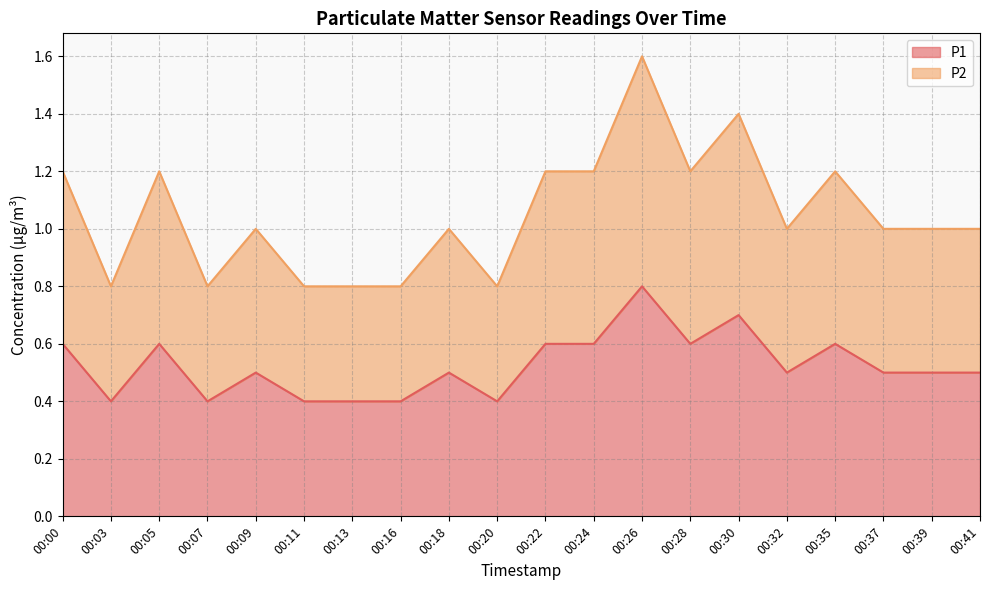

Reading right to left, extract all data points from this chart.

P1: 0.5	0.5	0.5	0.6	0.5	0.7	0.6	0.8	0.6	0.6	0.4	0.5	0.4	0.4	0.4	0.5	0.4	0.6	0.4	0.6
P2: 1.0	1.0	1.0	1.2	1.0	1.4	1.2	1.6	1.2	1.2	0.8	1.0	0.8	0.8	0.8	1.0	0.8	1.2	0.8	1.2